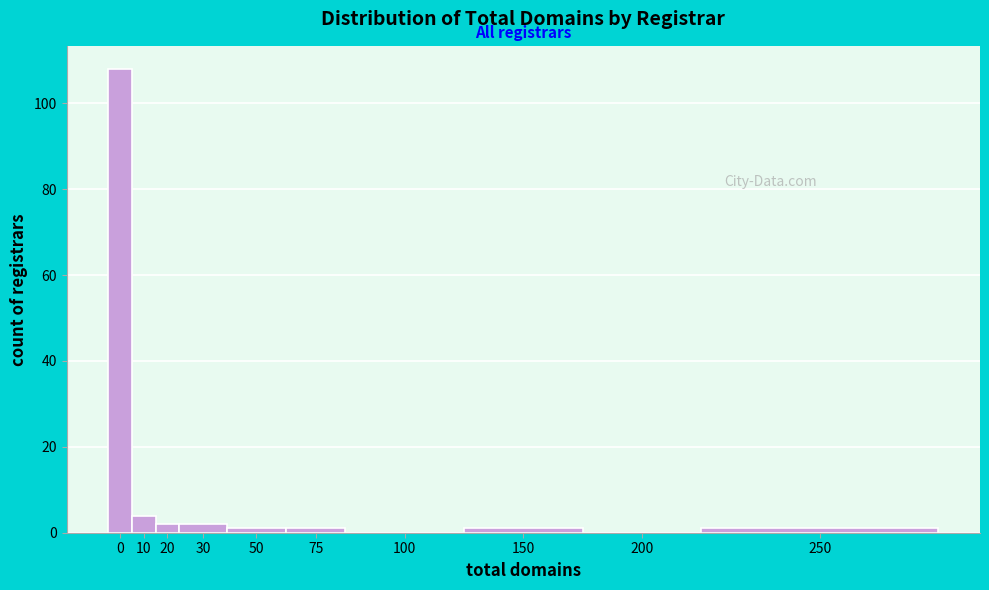

Reading left to right, what are all the values shown in this chart?

0=108	10=4	20=2	30=2	50=1	75=1	100=0	150=1	200=0	250=1